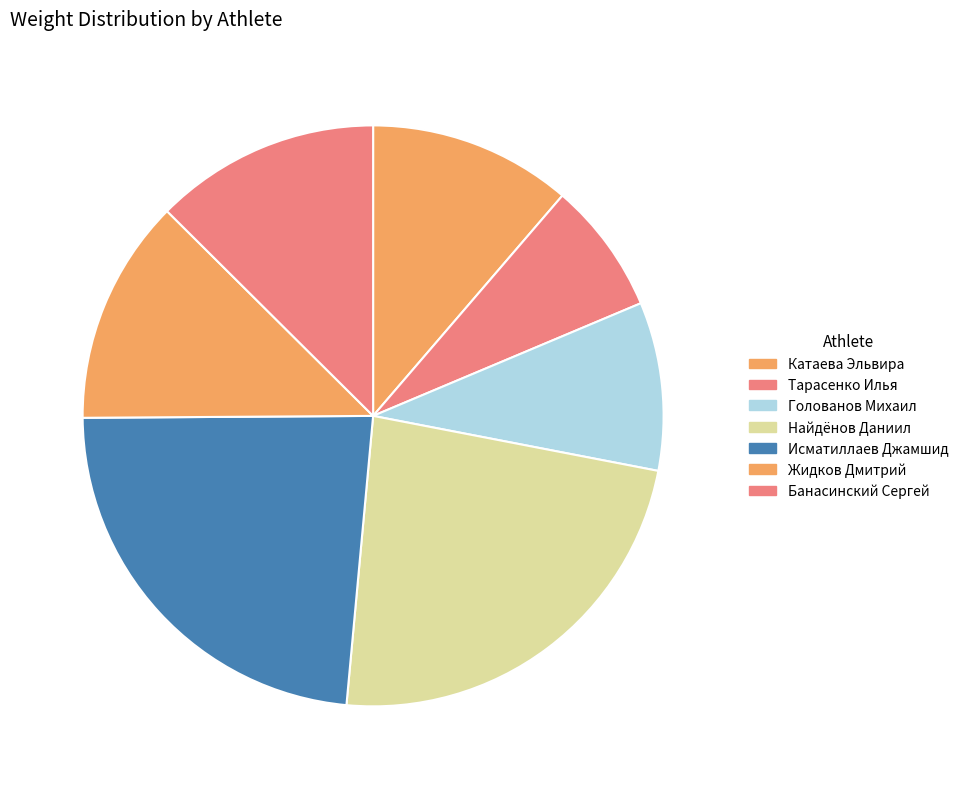

Count the number of slices in the pie.

7